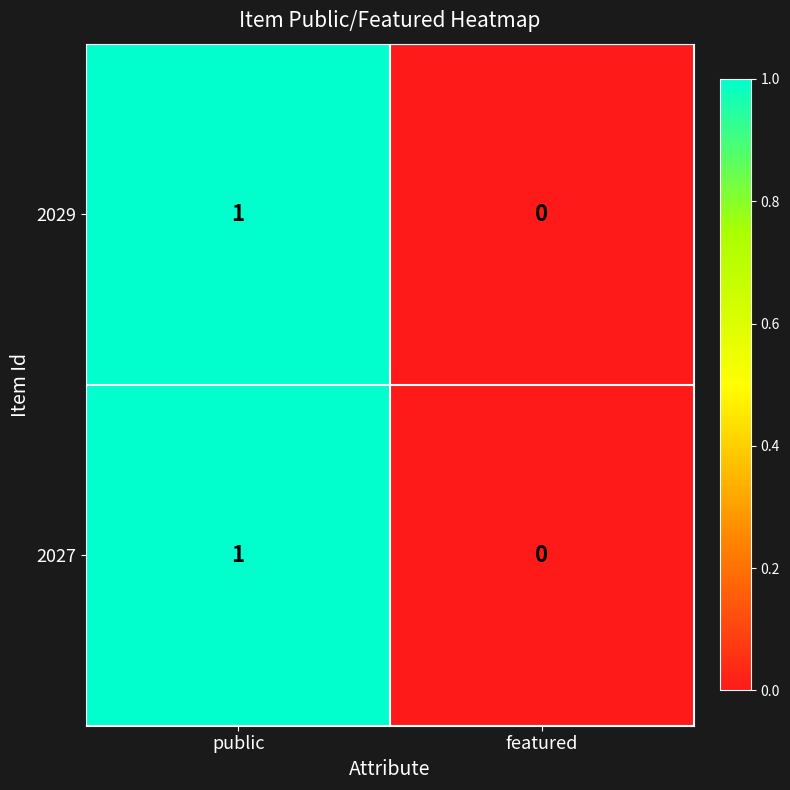

List the labels in order of 2027 value, smallest first.

featured, public